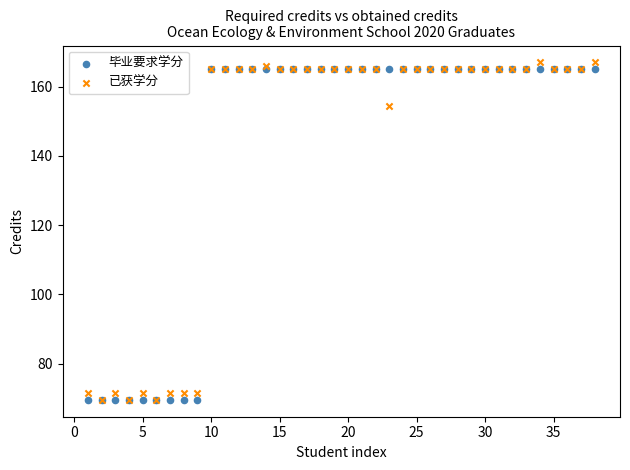

Which series reaches the maximum Y coordinate?

已获学分